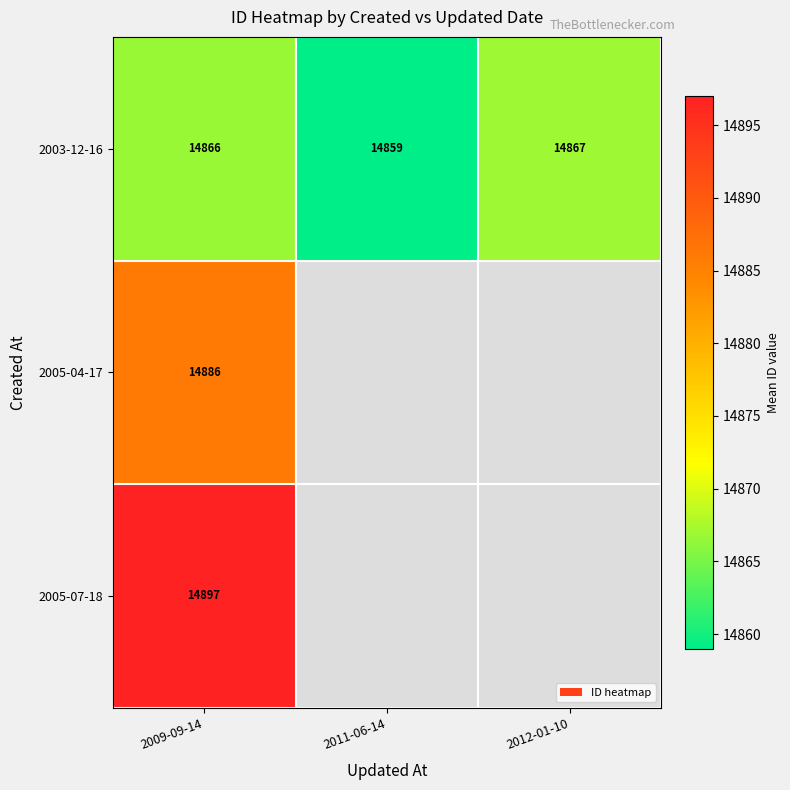

At which category is the sum across all series the highest?

2009-09-14